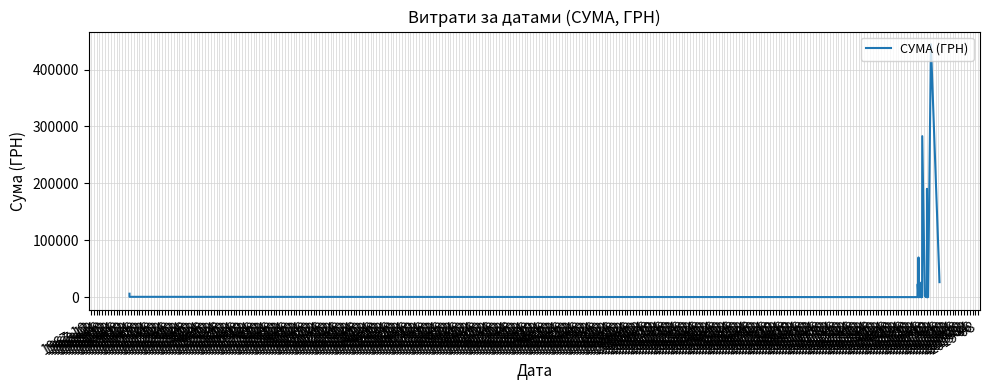

List the labels in order of value, smallest first.

1970-08, 1973-10, 1969-04, 1973-02, 1971-08, 1972-12, 1971-06, 1969-08, 1968-02, 1970-06, 1972-06, 1972-04, 1968-08, 1967-12, 1972-08, 1968-04, 1971-10, 1969-12, 1973-12, 1970-04, 1969-02, 1969-10, 1971-02, 1972-02, 1973-06, 1973-08, 1970-12, 1970-02, 1972-10, 1967-10, 1970-10, 1968-06, 1971-04, 1974-04, 1969-06, 1968-12, 1968-10, 1973-04, 1971-12, 1974-02